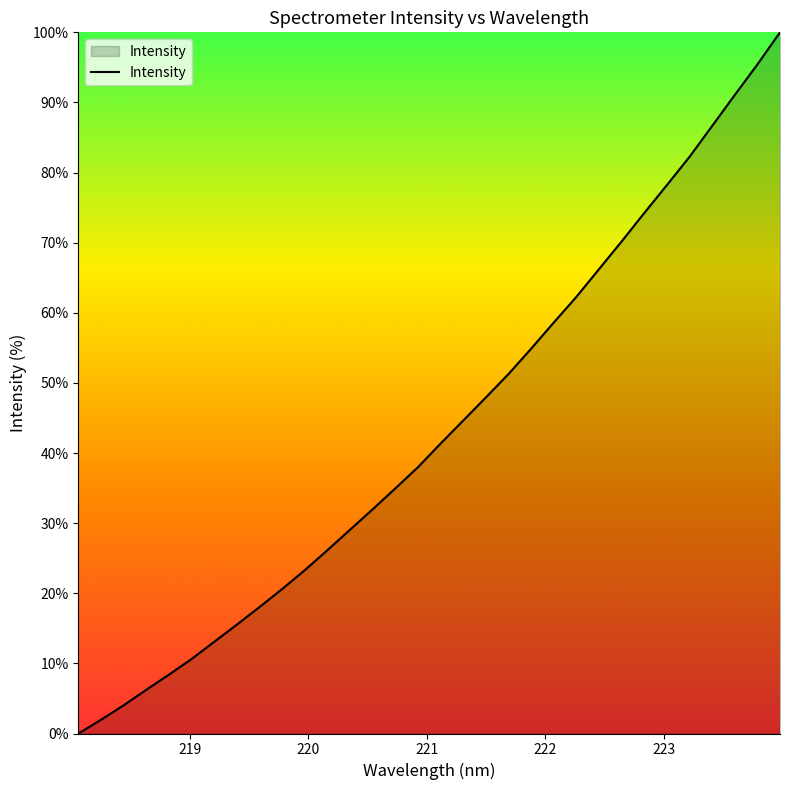

What is the maximum value shown in the chart?

100.0